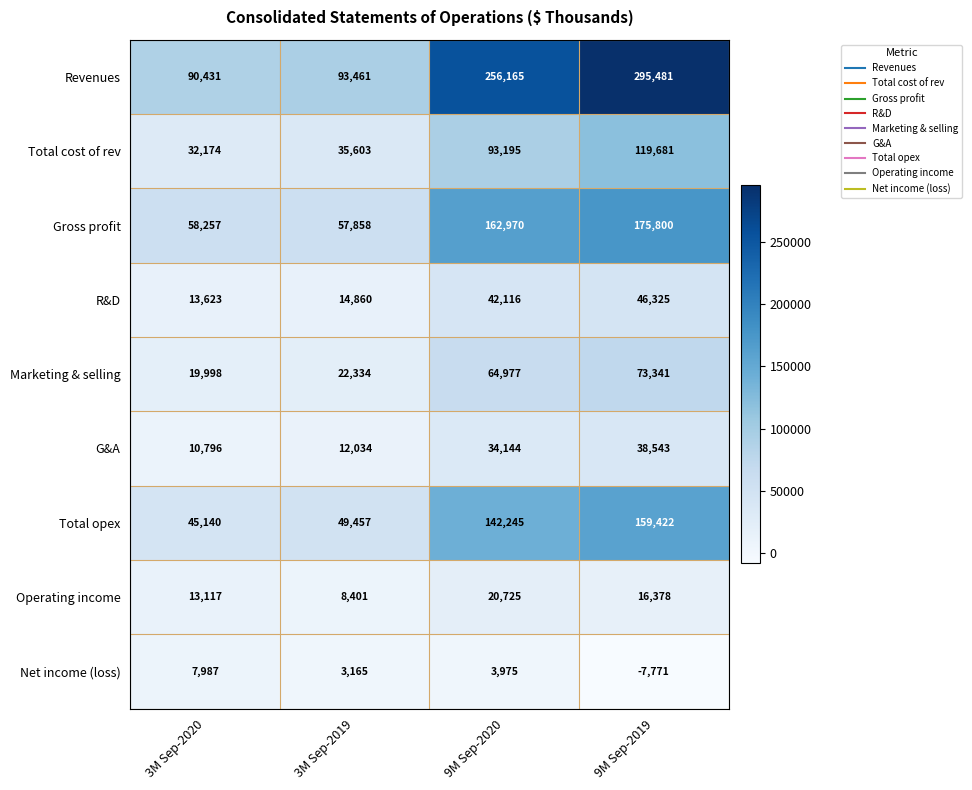

At which label does Operating income first exceed 16378?

9M Sep-2020